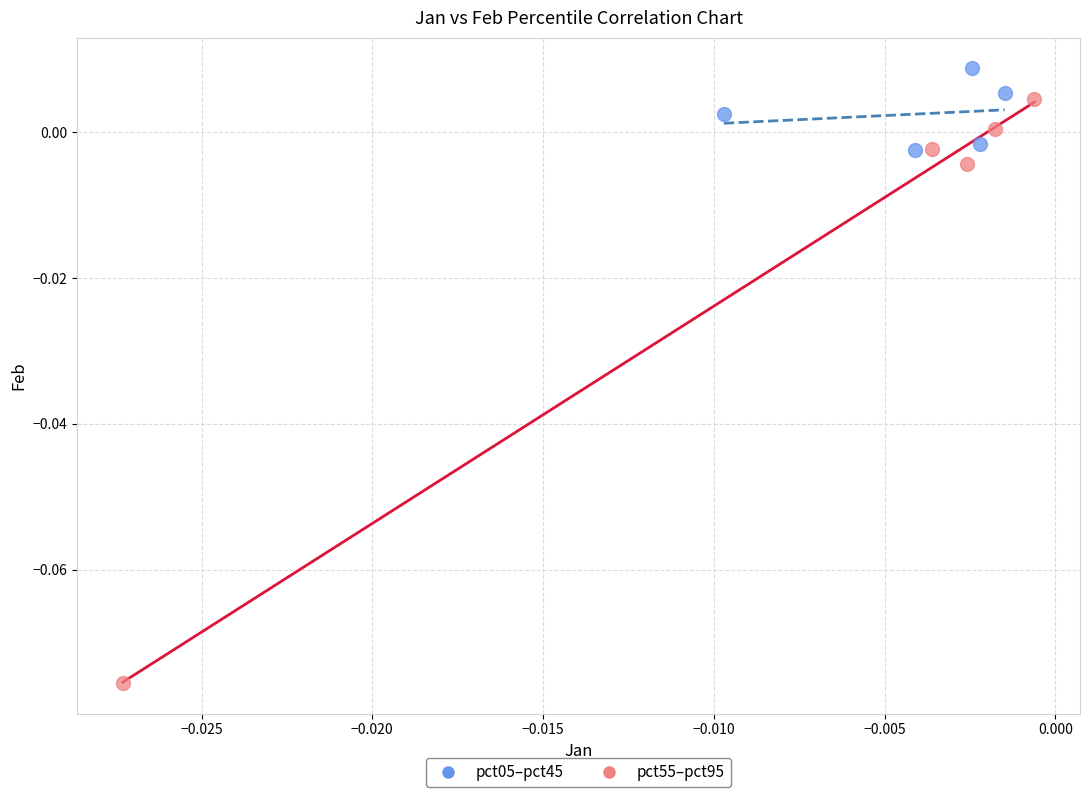

Which series contains the lowest Y value?

pct55–pct95